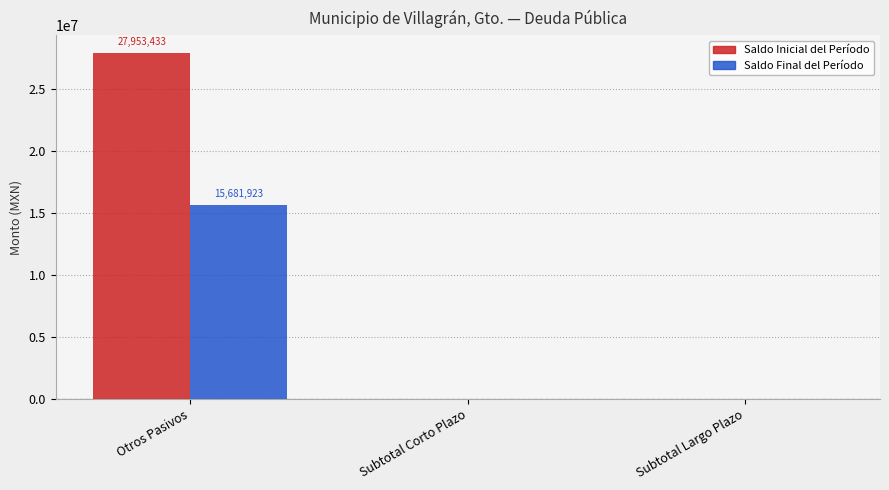

Are the bars horizontal?

No